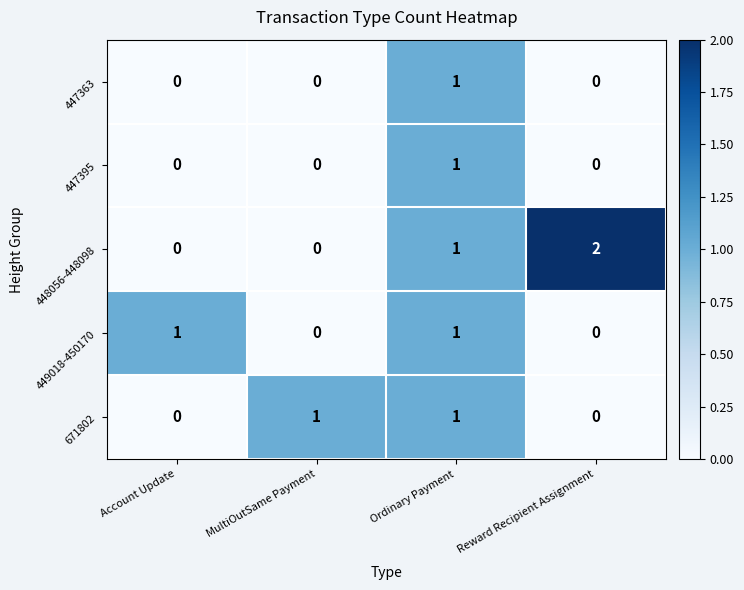

Is it true that 449018-450170 equals 0 at Reward Recipient Assignment?

True